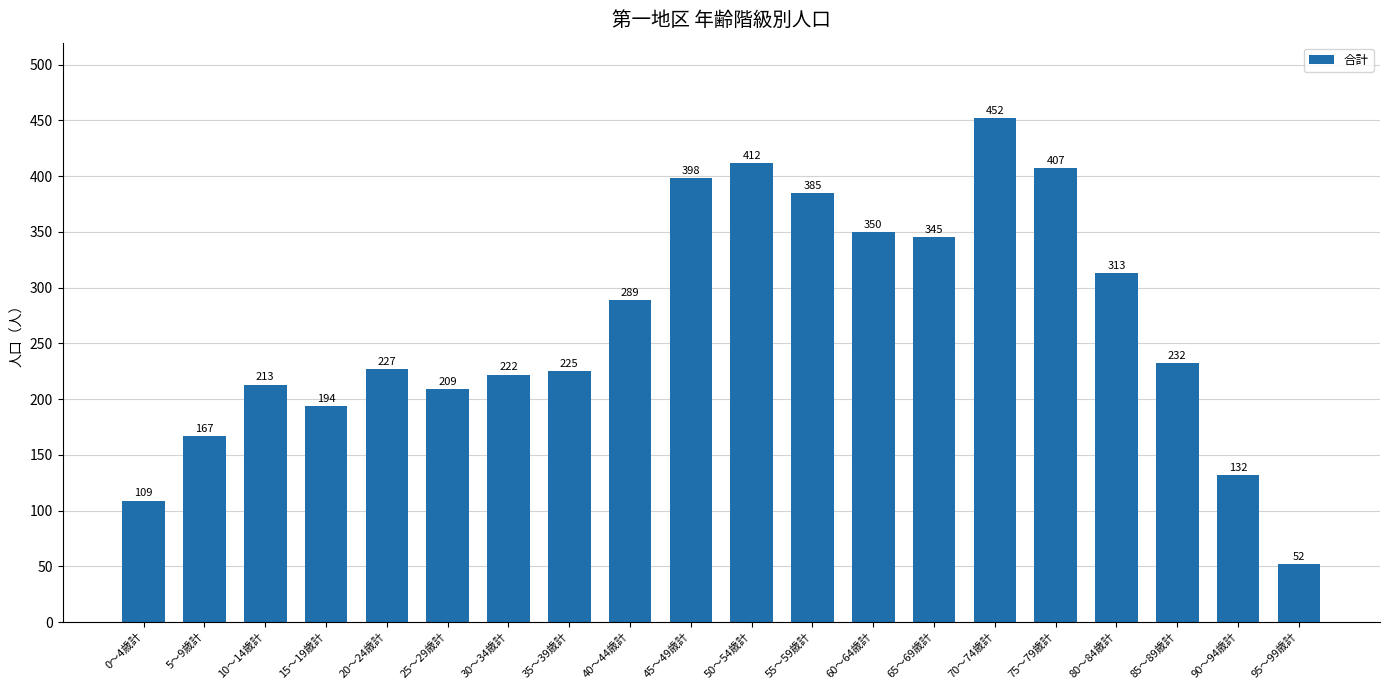

What is the smallest value displayed?

52